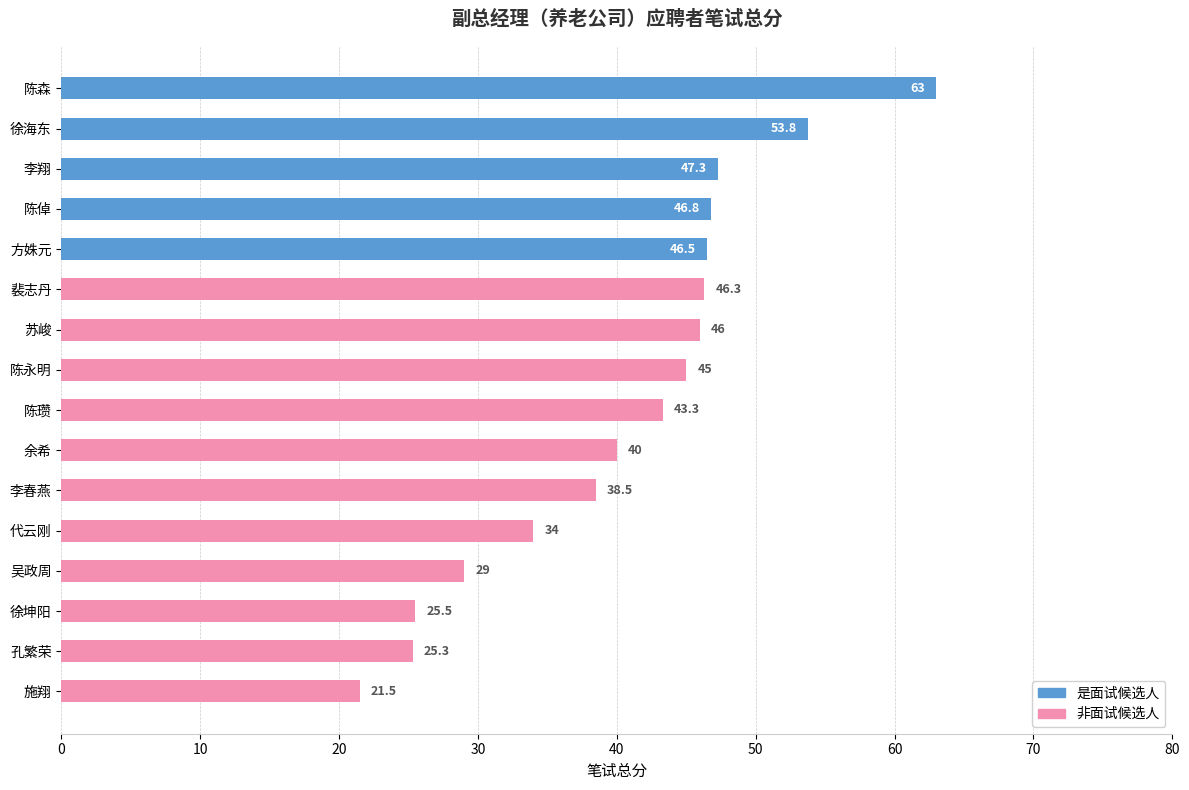

The value of 非面试候选人 at 苏峻 is 60.1. True or false?

False